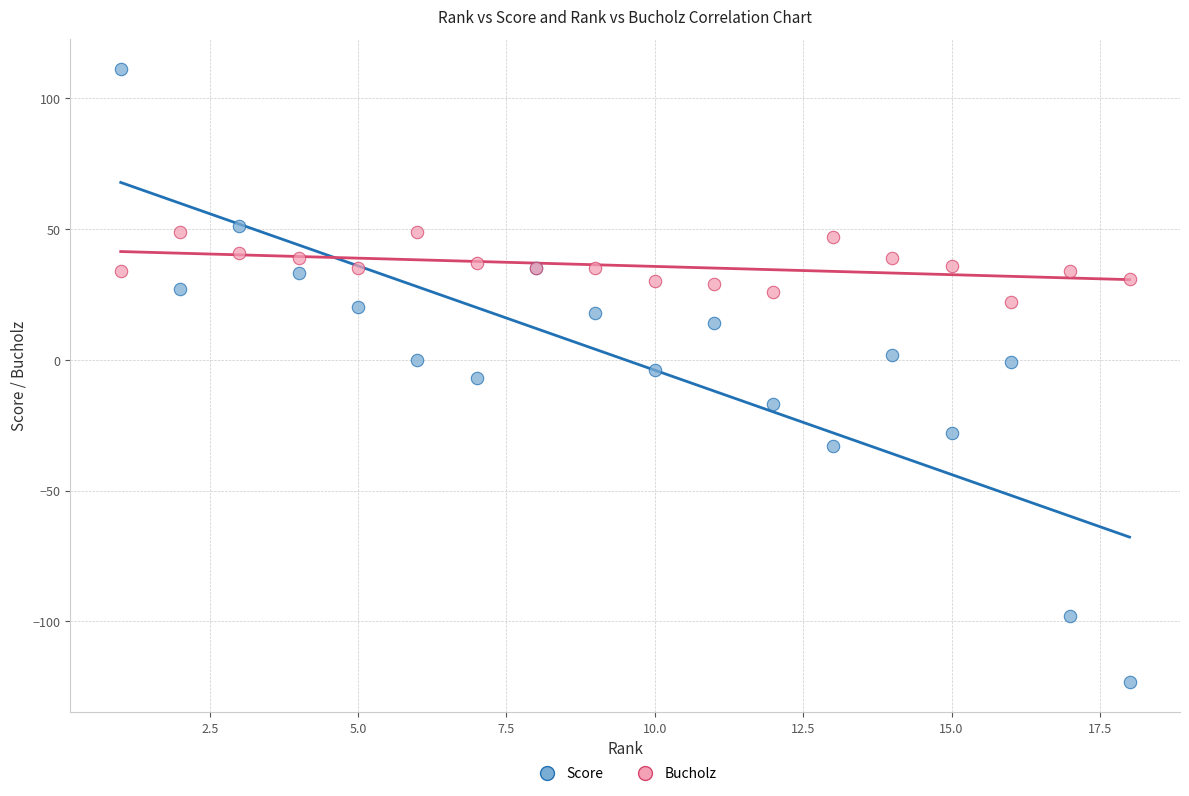

Which series contains the highest Y value?

Score